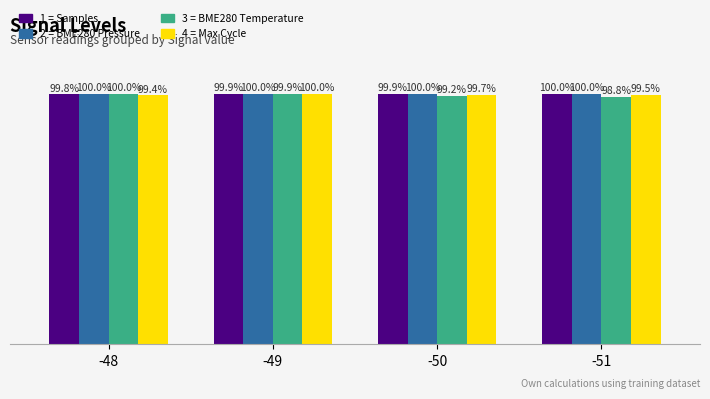

Are the bars horizontal?

No